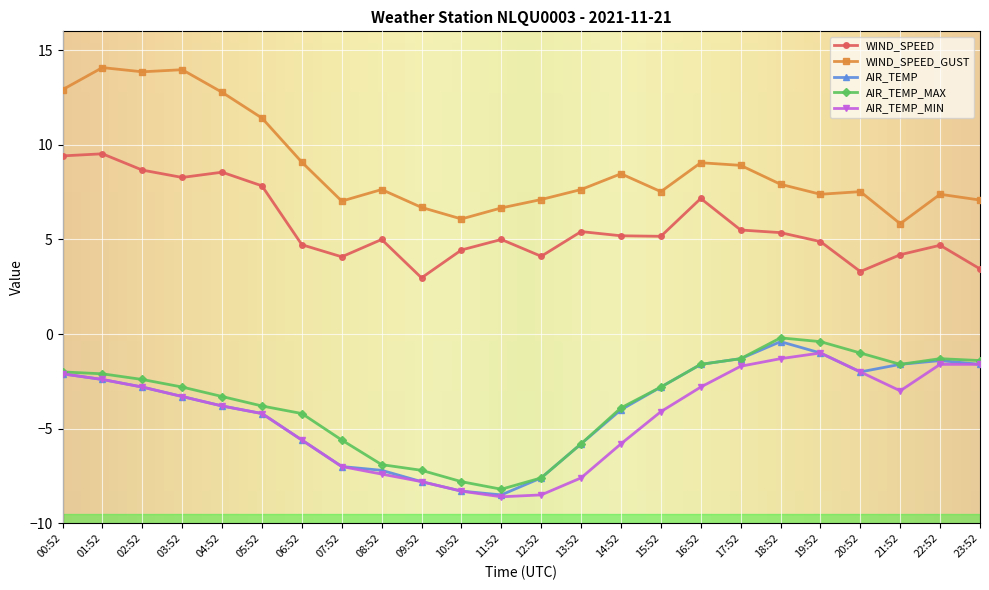

True or false: AIR_TEMP_MAX and WIND_SPEED cross at least once.

False